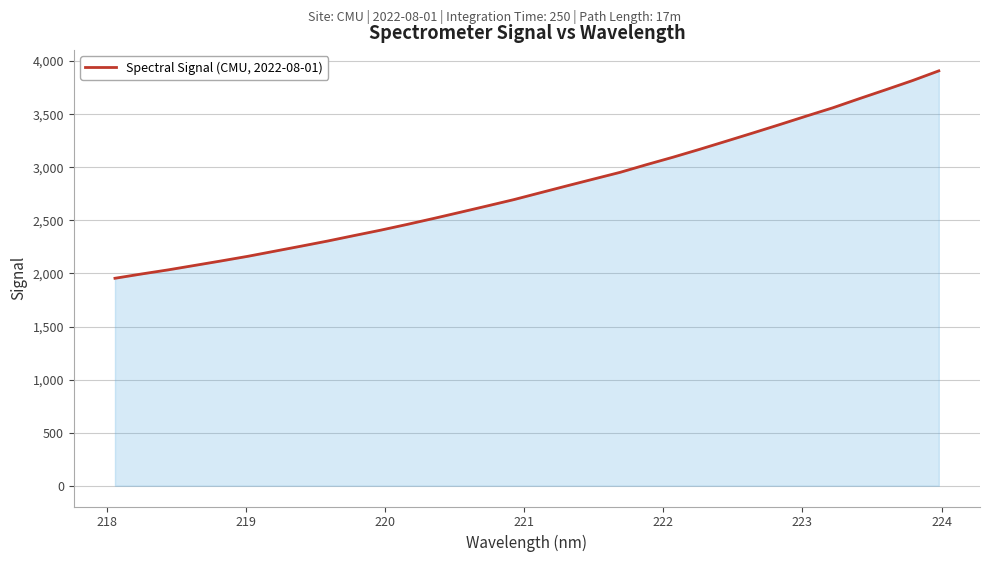

What is the maximum value shown in the chart?

3908.2